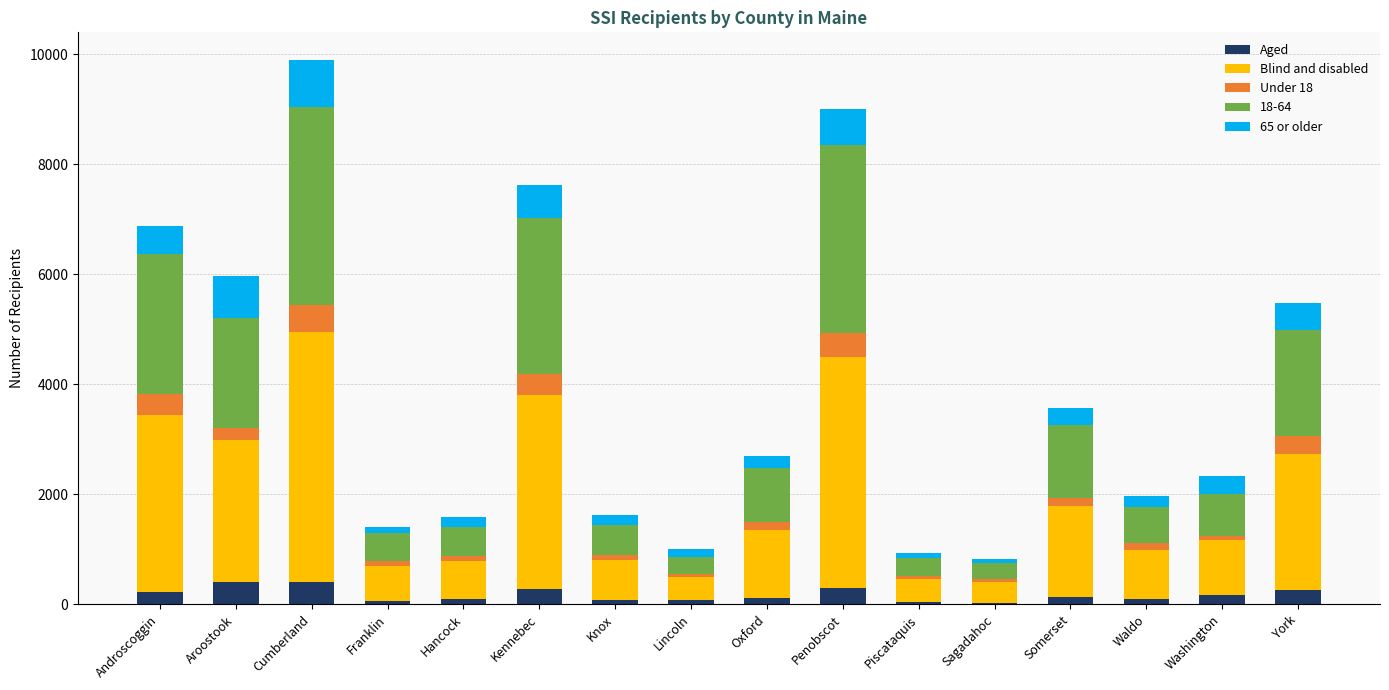

What is the total value across all series at Cumberland?

9904